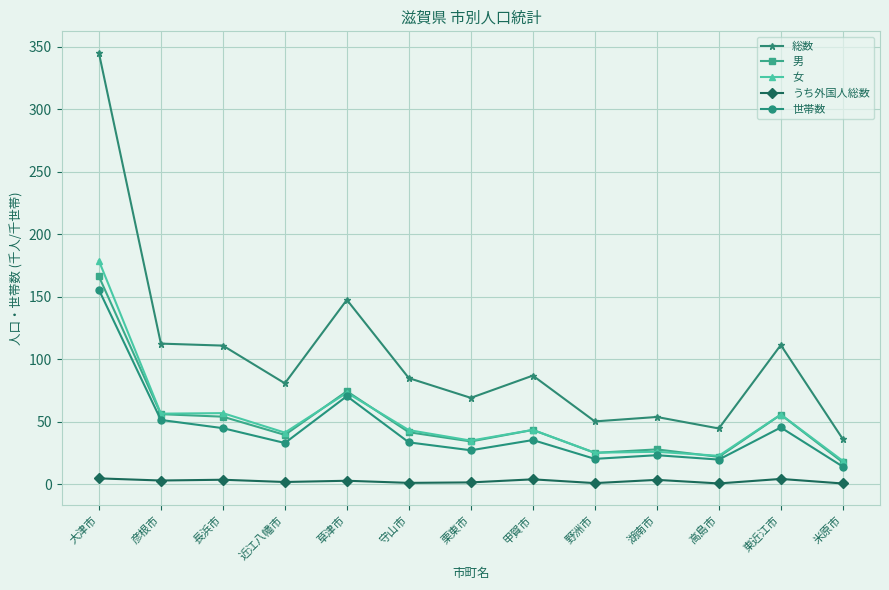

What is the difference between the 女 values at 栗東市 and 長浜市?

22.0